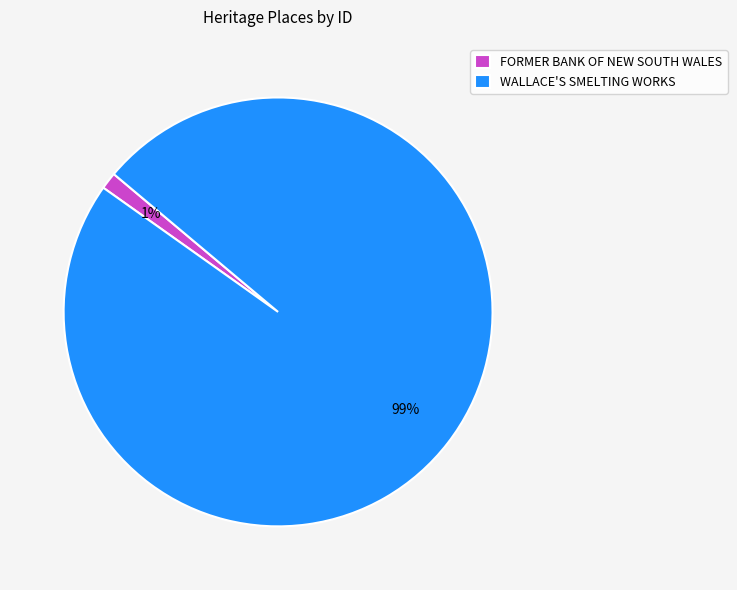

To the nearest percent, what is the average slice percentage?

50%